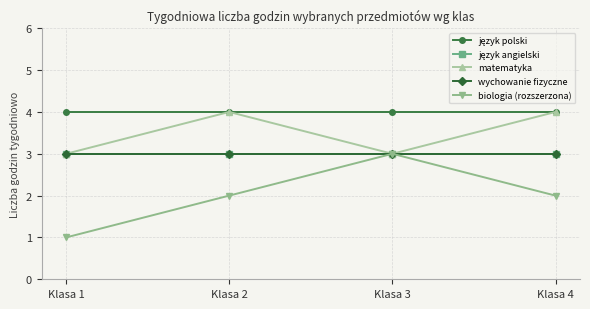

Reading left to right, what are all the values shown in this chart?

język polski: 4	4	4	4
język angielski: 3	3	3	3
matematyka: 3	4	3	4
wychowanie fizyczne: 3	3	3	3
biologia (rozszerzona): 1	2	3	2